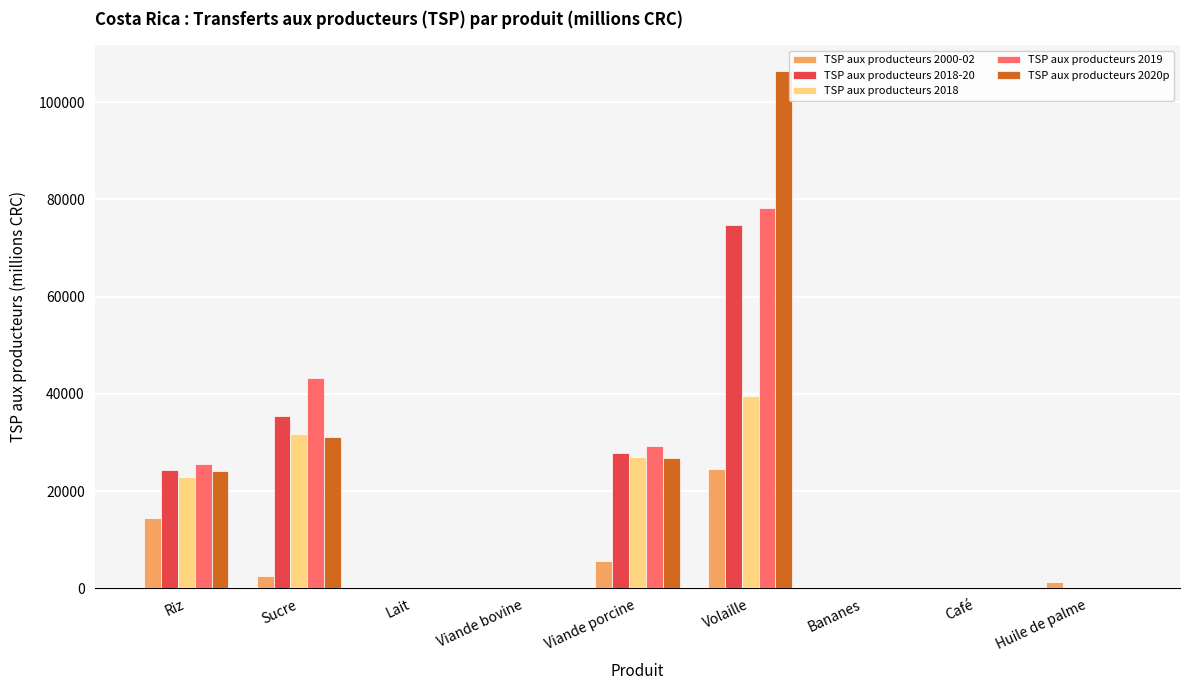

How many series are shown in this chart?

5